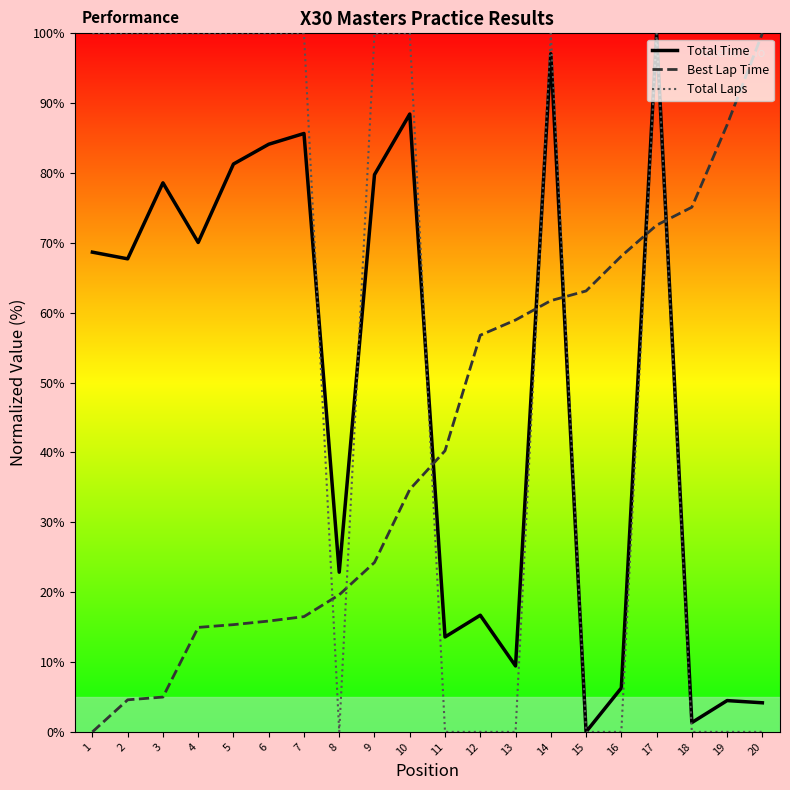

What is the highest value of the Total Laps series?

100.0